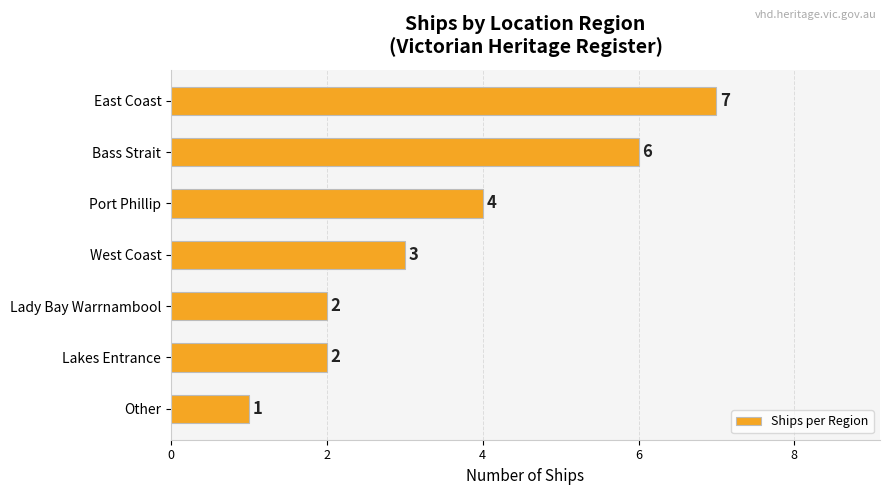

The chart shows a value of 1 at Port Phillip. True or false?

False